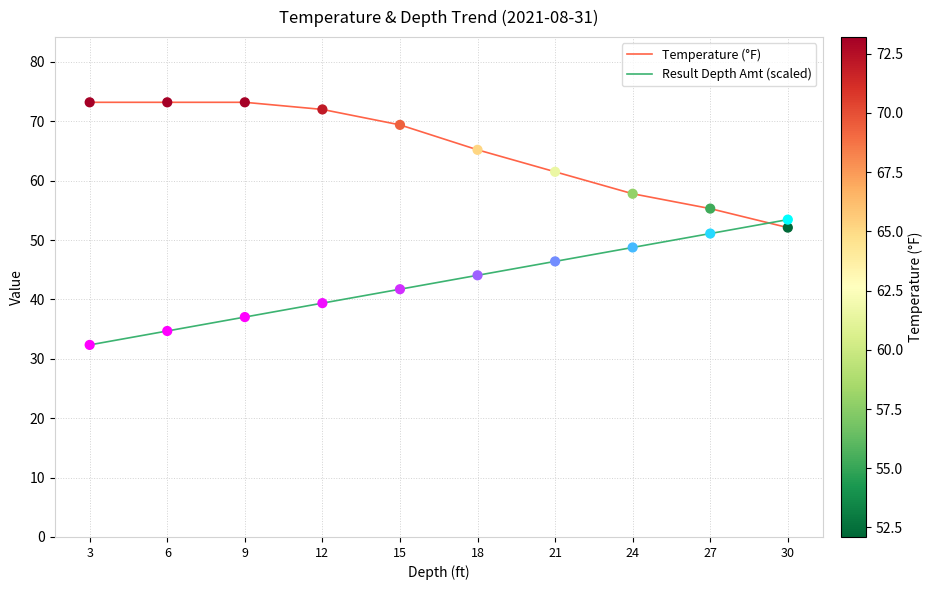

Which series has the largest total across all categories?

Temperature (°F)